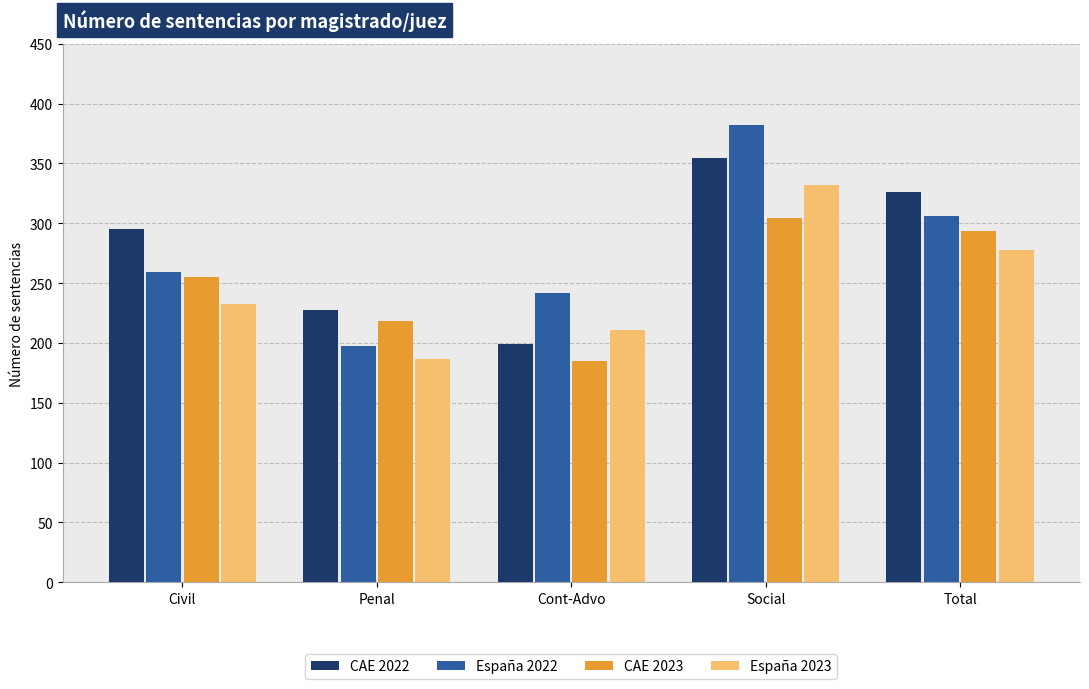

What is the minimum value shown in the chart?

184.8